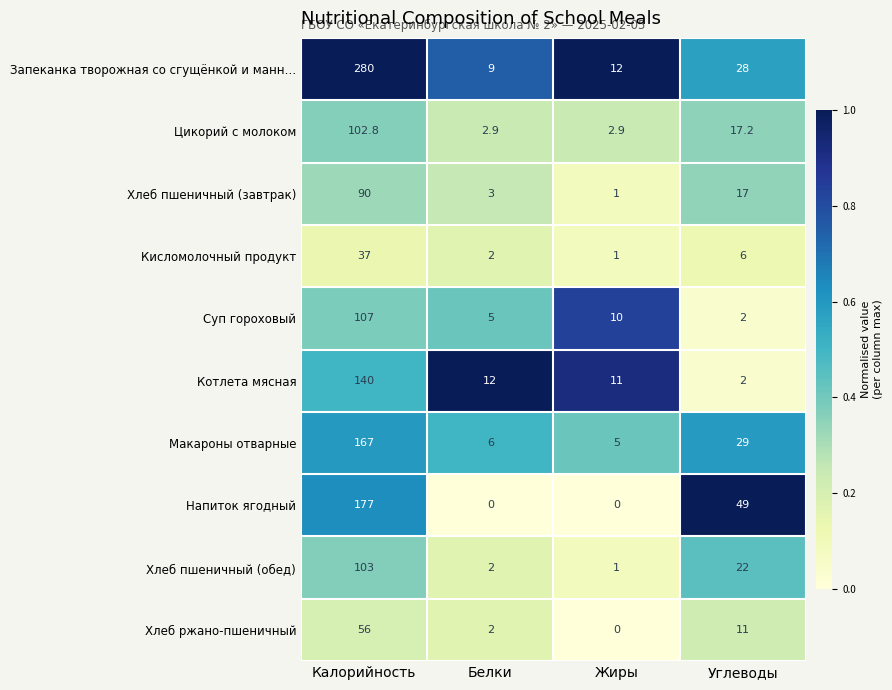

Which series has the largest range (max minus min)?

Запеканка творожная со сгущёнкой и манн…